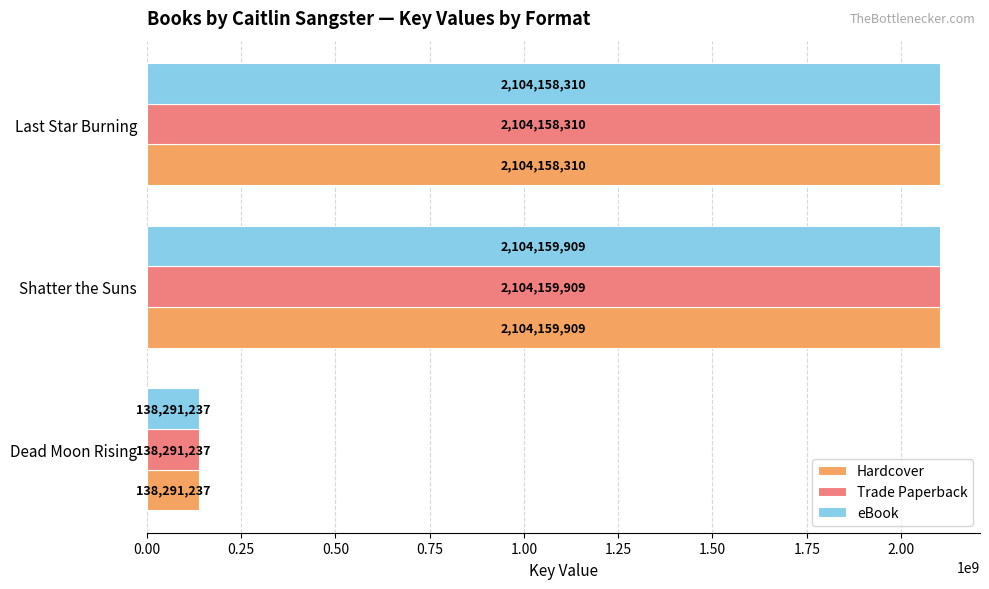

How many distinct data groups are displayed?

3